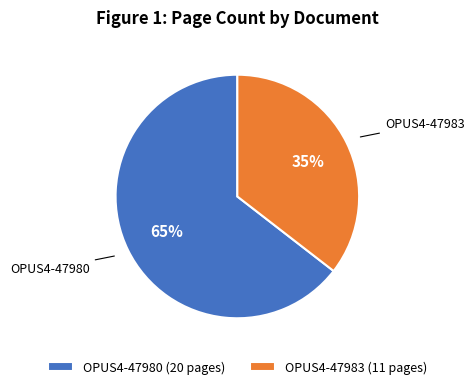

Which has a higher value, OPUS4-47983 (11 pages) or OPUS4-47980 (20 pages)?

OPUS4-47980 (20 pages)